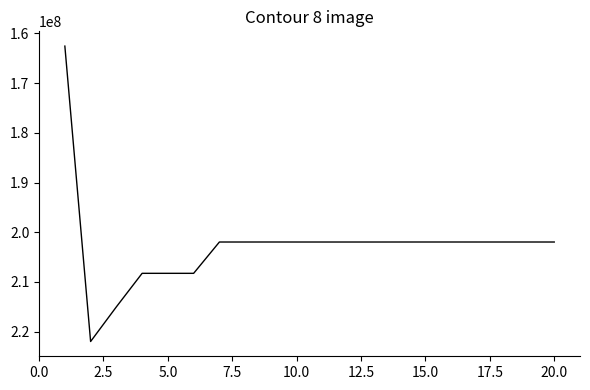

What is the difference between the maximum and second lowest values?

20008208